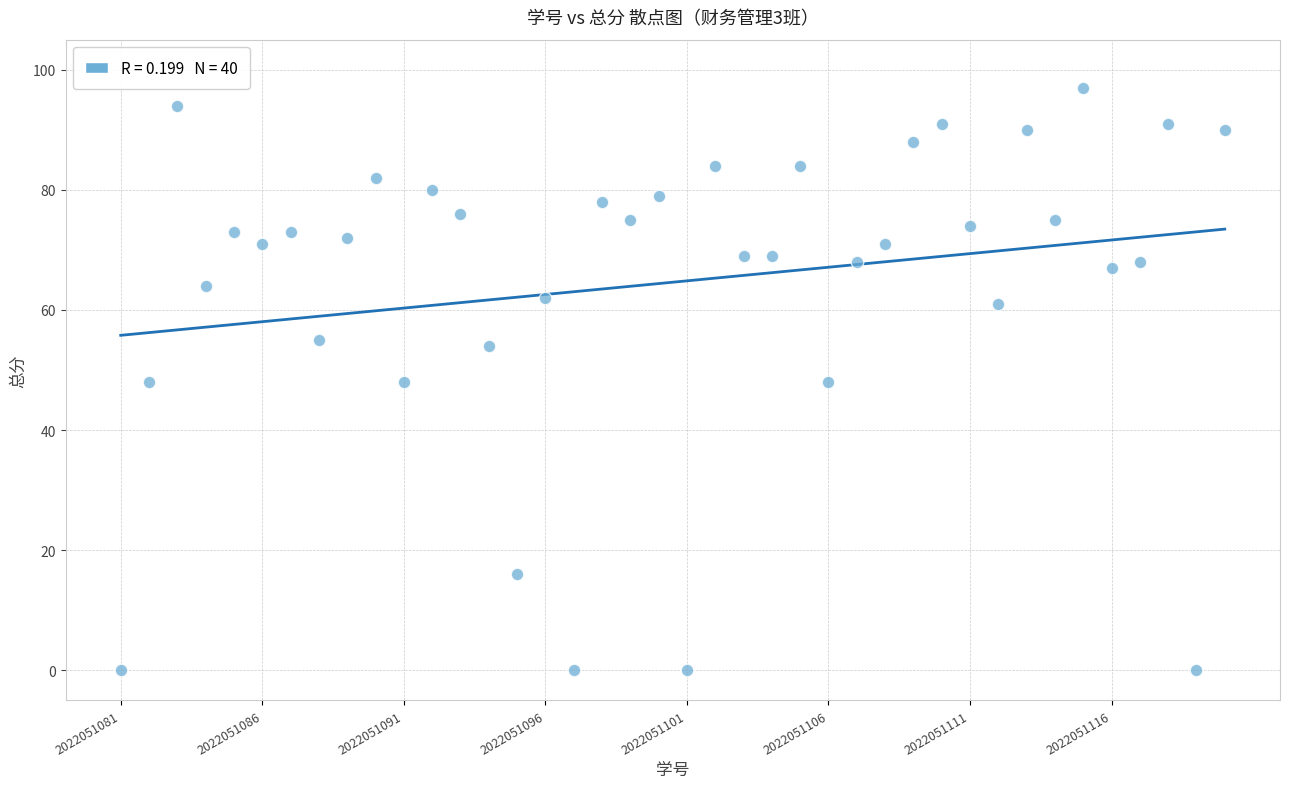

What is the range of Y values (max minus min)?

97